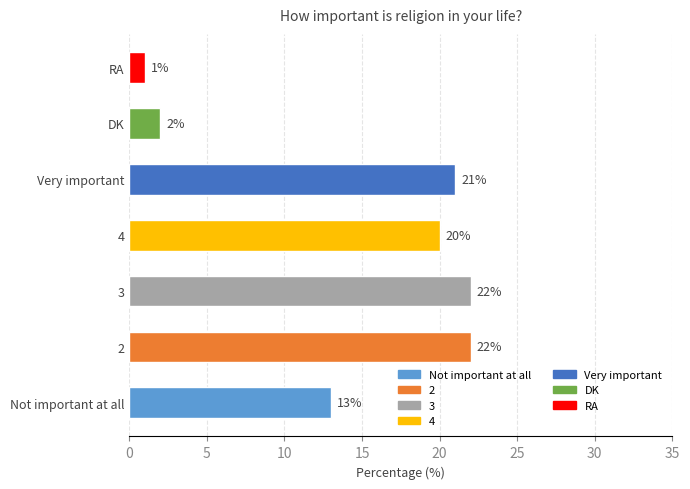

Count the number of categories in the chart.

7